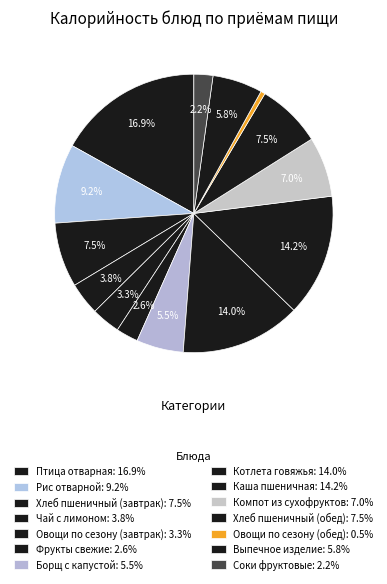

Which has a higher value, Чай с лимоном or Соки фруктовые?

Чай с лимоном